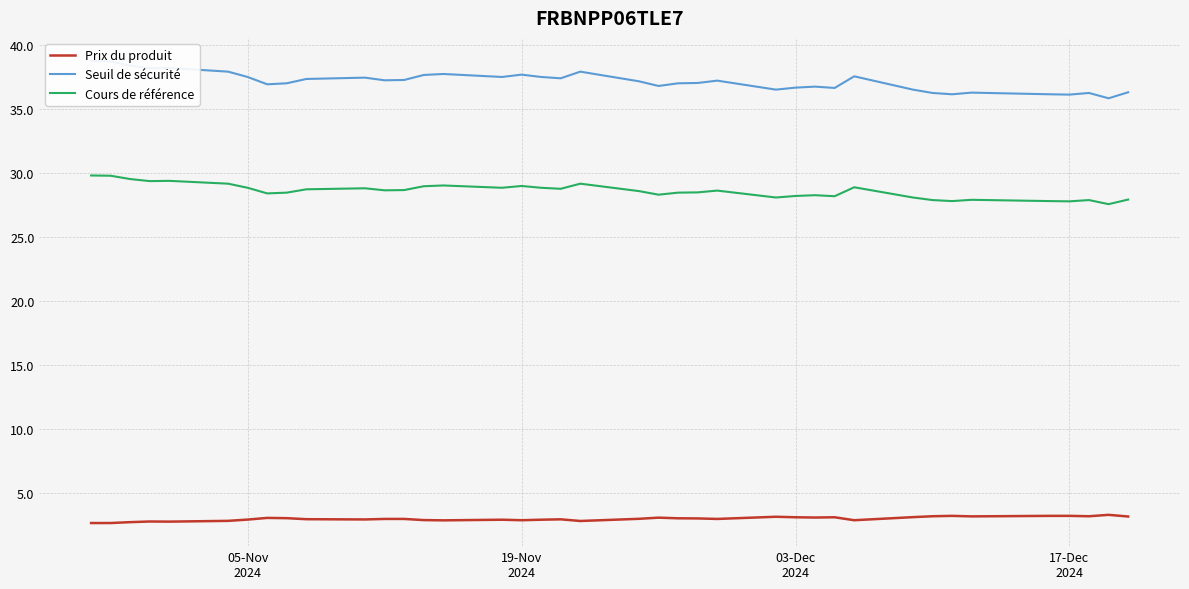

True or false: Prix du produit and Cours de référence intersect in this chart.

False